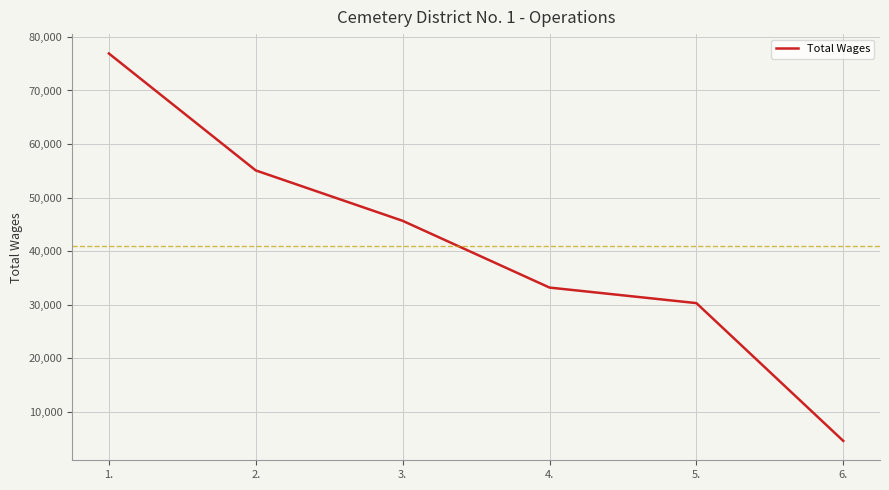

Which has a higher value, 1. or 4.?

1.